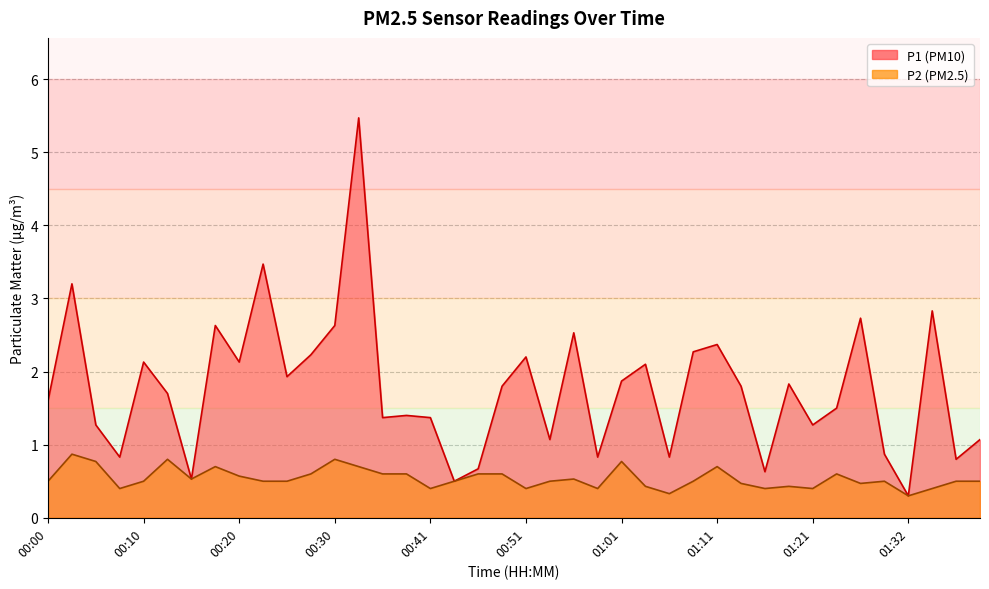

At which category is the sum across all series the highest?

00:33